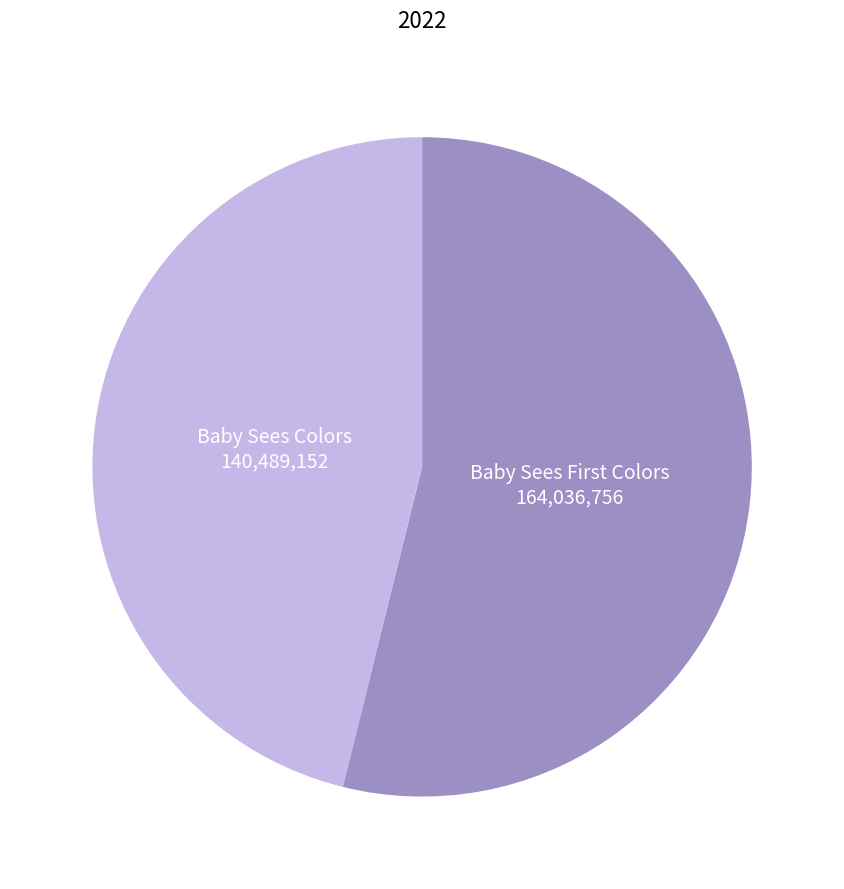

What is the smallest slice in the pie chart?

Baby Sees Colors